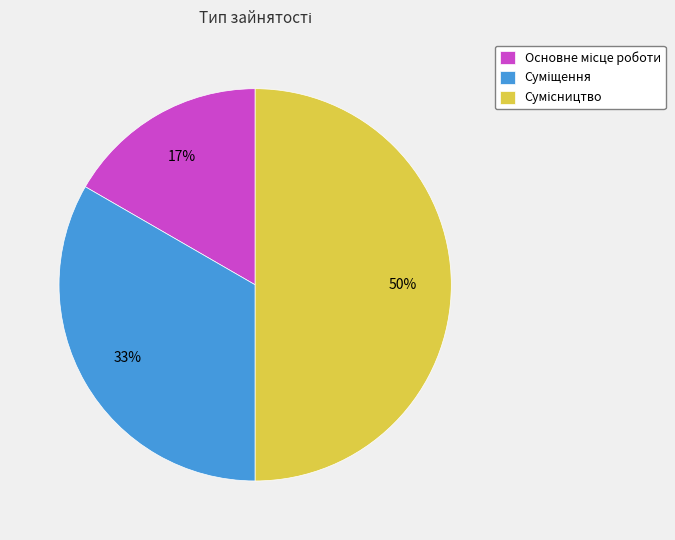

To the nearest percent, what is the difference between the largest and smallest slice percentages?

33%